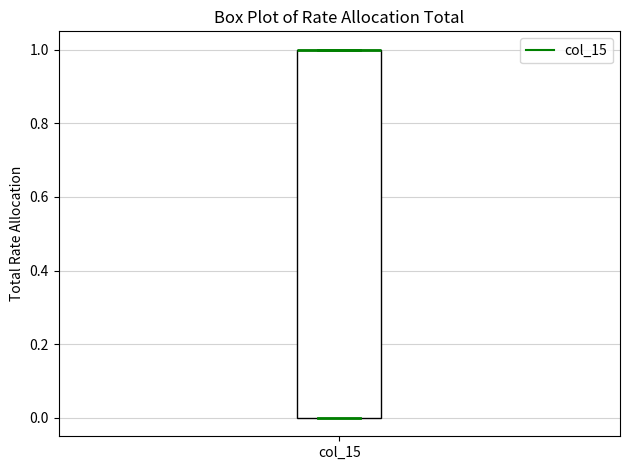

Where is the upper edge of the box for col_15 on the y-axis? The values are not printed on the chart, so give them approximately, as read against the axis.

1